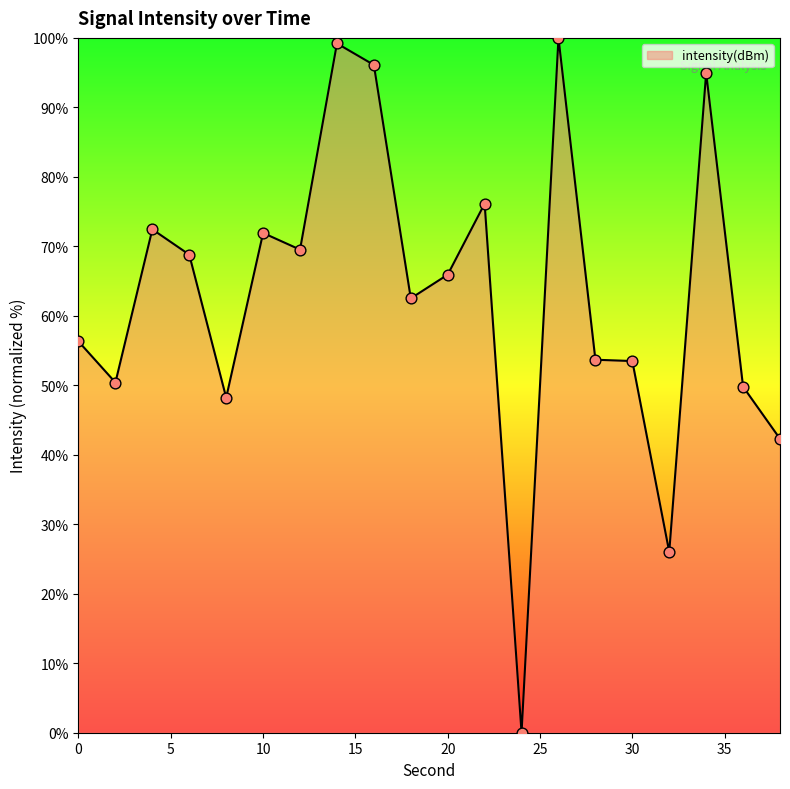

What is the maximum value shown in the chart?

100.0